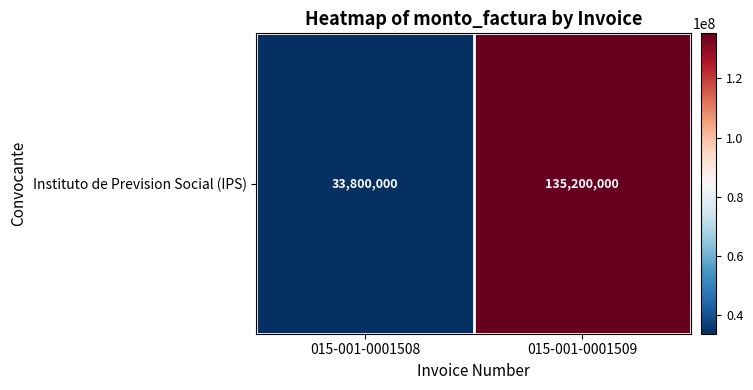

What is the difference between the values at 015-001-0001509 and 015-001-0001508?

101400000